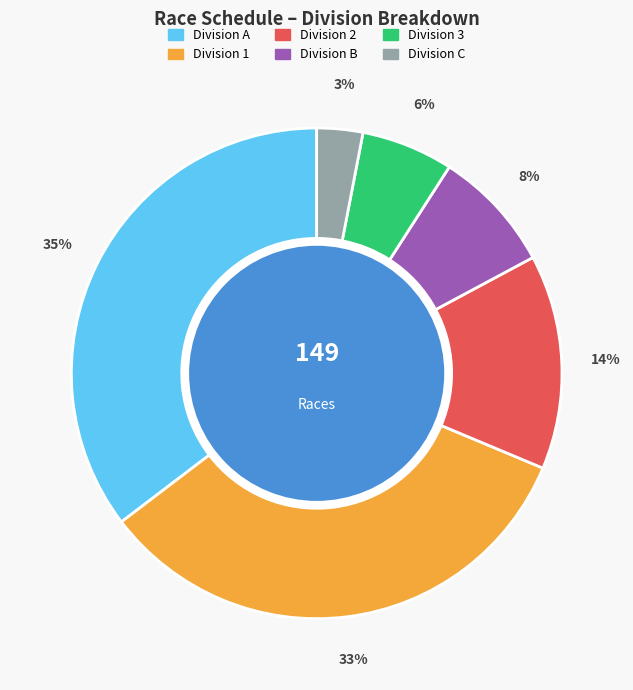

Is there a majority slice in this chart?

No